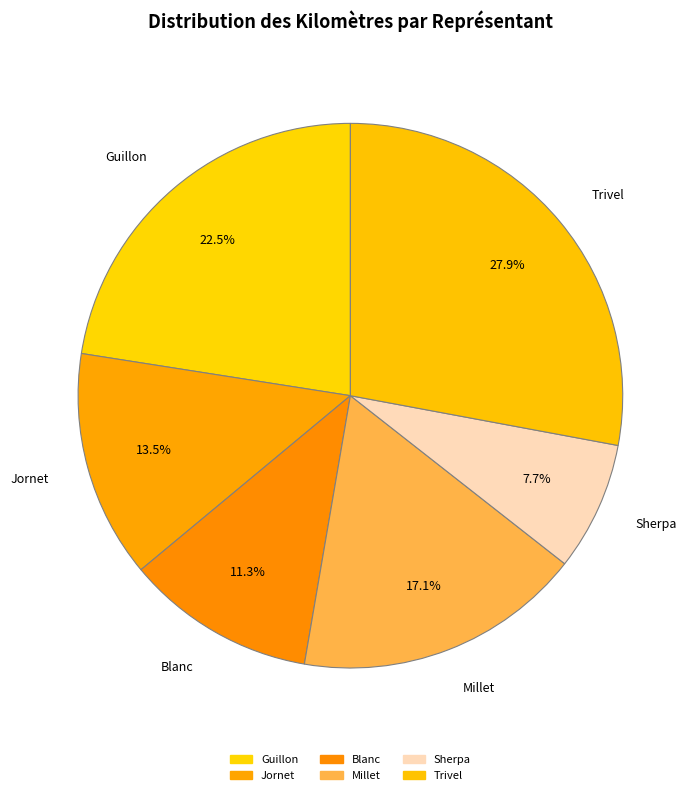

What is the ratio of the value at Jornet to the value at Sherpa?

1.8